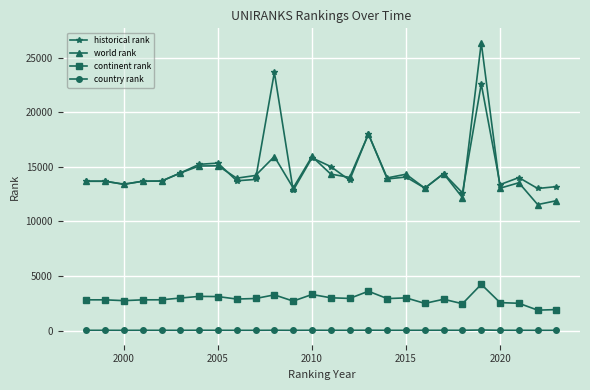

What is the sum of all country rank values?

1024.0